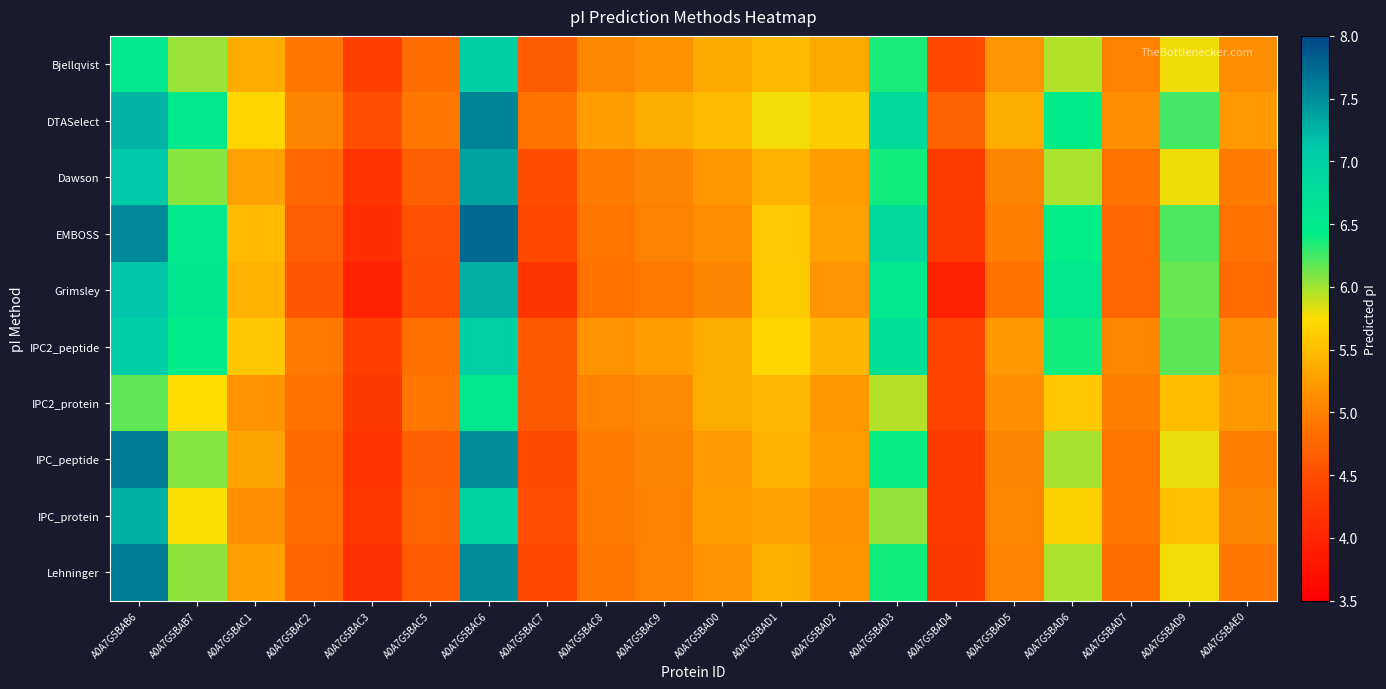

Reading left to right, extract all data points from this chart.

Bjellqvist: A0A7G5BAB6=6.5	A0A7G5BAB7=6.0	A0A7G5BAC1=5.4	A0A7G5BAC2=4.9	A0A7G5BAC3=4.3	A0A7G5BAC5=4.8	A0A7G5BAC6=7.0	A0A7G5BAC7=4.6	A0A7G5BAC8=5.1	A0A7G5BAC9=5.2	A0A7G5BAD0=5.3	A0A7G5BAD1=5.5	A0A7G5BAD2=5.3	A0A7G5BAD3=6.4	A0A7G5BAD4=4.4	A0A7G5BAD5=5.2	A0A7G5BAD6=6.0	A0A7G5BAD7=5.0	A0A7G5BAD9=5.8	A0A7G5BAE0=5.1
DTASelect: A0A7G5BAB6=7.2	A0A7G5BAB7=6.5	A0A7G5BAC1=5.7	A0A7G5BAC2=5.0	A0A7G5BAC3=4.5	A0A7G5BAC5=4.9	A0A7G5BAC6=7.6	A0A7G5BAC7=4.9	A0A7G5BAC8=5.2	A0A7G5BAC9=5.4	A0A7G5BAD0=5.5	A0A7G5BAD1=5.8	A0A7G5BAD2=5.6	A0A7G5BAD3=6.8	A0A7G5BAD4=4.7	A0A7G5BAD5=5.4	A0A7G5BAD6=6.5	A0A7G5BAD7=5.1	A0A7G5BAD9=6.2	A0A7G5BAE0=5.2
Dawson: A0A7G5BAB6=7.1	A0A7G5BAB7=6.1	A0A7G5BAC1=5.3	A0A7G5BAC2=4.8	A0A7G5BAC3=4.2	A0A7G5BAC5=4.7	A0A7G5BAC6=7.4	A0A7G5BAC7=4.5	A0A7G5BAC8=5.0	A0A7G5BAC9=5.0	A0A7G5BAD0=5.2	A0A7G5BAD1=5.4	A0A7G5BAD2=5.2	A0A7G5BAD3=6.4	A0A7G5BAD4=4.3	A0A7G5BAD5=5.0	A0A7G5BAD6=6.0	A0A7G5BAD7=4.9	A0A7G5BAD9=5.8	A0A7G5BAE0=5.0
EMBOSS: A0A7G5BAB6=7.5	A0A7G5BAB7=6.5	A0A7G5BAC1=5.5	A0A7G5BAC2=4.7	A0A7G5BAC3=4.1	A0A7G5BAC5=4.5	A0A7G5BAC6=7.7	A0A7G5BAC7=4.4	A0A7G5BAC8=4.9	A0A7G5BAC9=5.0	A0A7G5BAD0=5.1	A0A7G5BAD1=5.6	A0A7G5BAD2=5.3	A0A7G5BAD3=6.8	A0A7G5BAD4=4.3	A0A7G5BAD5=5.0	A0A7G5BAD6=6.4	A0A7G5BAD7=4.8	A0A7G5BAD9=6.2	A0A7G5BAE0=4.9
Grimsley: A0A7G5BAB6=7.1	A0A7G5BAB7=6.6	A0A7G5BAC1=5.4	A0A7G5BAC2=4.6	A0A7G5BAC3=3.9	A0A7G5BAC5=4.5	A0A7G5BAC6=7.3	A0A7G5BAC7=4.2	A0A7G5BAC8=4.9	A0A7G5BAC9=4.9	A0A7G5BAD0=5.0	A0A7G5BAD1=5.6	A0A7G5BAD2=5.2	A0A7G5BAD3=6.5	A0A7G5BAD4=4.0	A0A7G5BAD5=4.9	A0A7G5BAD6=6.5	A0A7G5BAD7=4.7	A0A7G5BAD9=6.1	A0A7G5BAE0=4.8
IPC2_peptide: A0A7G5BAB6=7.0	A0A7G5BAB7=6.5	A0A7G5BAC1=5.6	A0A7G5BAC2=4.9	A0A7G5BAC3=4.3	A0A7G5BAC5=4.8	A0A7G5BAC6=7.0	A0A7G5BAC7=4.6	A0A7G5BAC8=5.2	A0A7G5BAC9=5.2	A0A7G5BAD0=5.4	A0A7G5BAD1=5.7	A0A7G5BAD2=5.4	A0A7G5BAD3=6.7	A0A7G5BAD4=4.4	A0A7G5BAD5=5.2	A0A7G5BAD6=6.4	A0A7G5BAD7=5.1	A0A7G5BAD9=6.2	A0A7G5BAE0=5.1
IPC2_protein: A0A7G5BAB6=6.2	A0A7G5BAB7=5.7	A0A7G5BAC1=5.2	A0A7G5BAC2=4.9	A0A7G5BAC3=4.3	A0A7G5BAC5=4.9	A0A7G5BAC6=6.5	A0A7G5BAC7=4.6	A0A7G5BAC8=5.0	A0A7G5BAC9=5.1	A0A7G5BAD0=5.4	A0A7G5BAD1=5.5	A0A7G5BAD2=5.2	A0A7G5BAD3=5.9	A0A7G5BAD4=4.4	A0A7G5BAD5=5.1	A0A7G5BAD6=5.6	A0A7G5BAD7=5.0	A0A7G5BAD9=5.5	A0A7G5BAE0=5.2
IPC_peptide: A0A7G5BAB6=7.6	A0A7G5BAB7=6.1	A0A7G5BAC1=5.3	A0A7G5BAC2=4.8	A0A7G5BAC3=4.2	A0A7G5BAC5=4.7	A0A7G5BAC6=7.5	A0A7G5BAC7=4.5	A0A7G5BAC8=5.0	A0A7G5BAC9=5.0	A0A7G5BAD0=5.2	A0A7G5BAD1=5.4	A0A7G5BAD2=5.2	A0A7G5BAD3=6.4	A0A7G5BAD4=4.3	A0A7G5BAD5=5.1	A0A7G5BAD6=6.0	A0A7G5BAD7=4.9	A0A7G5BAD9=5.8	A0A7G5BAE0=5.0
IPC_protein: A0A7G5BAB6=7.3	A0A7G5BAB7=5.8	A0A7G5BAC1=5.1	A0A7G5BAC2=4.8	A0A7G5BAC3=4.2	A0A7G5BAC5=4.7	A0A7G5BAC6=6.9	A0A7G5BAC7=4.5	A0A7G5BAC8=5.0	A0A7G5BAC9=5.0	A0A7G5BAD0=5.2	A0A7G5BAD1=5.3	A0A7G5BAD2=5.2	A0A7G5BAD3=6.0	A0A7G5BAD4=4.3	A0A7G5BAD5=5.1	A0A7G5BAD6=5.7	A0A7G5BAD7=4.9	A0A7G5BAD9=5.5	A0A7G5BAE0=5.0
Lehninger: A0A7G5BAB6=7.6	A0A7G5BAB7=6.0	A0A7G5BAC1=5.3	A0A7G5BAC2=4.7	A0A7G5BAC3=4.2	A0A7G5BAC5=4.6	A0A7G5BAC6=7.5	A0A7G5BAC7=4.4	A0A7G5BAC8=4.9	A0A7G5BAC9=5.0	A0A7G5BAD0=5.2	A0A7G5BAD1=5.4	A0A7G5BAD2=5.2	A0A7G5BAD3=6.4	A0A7G5BAD4=4.2	A0A7G5BAD5=5.0	A0A7G5BAD6=6.0	A0A7G5BAD7=4.8	A0A7G5BAD9=5.8	A0A7G5BAE0=4.9